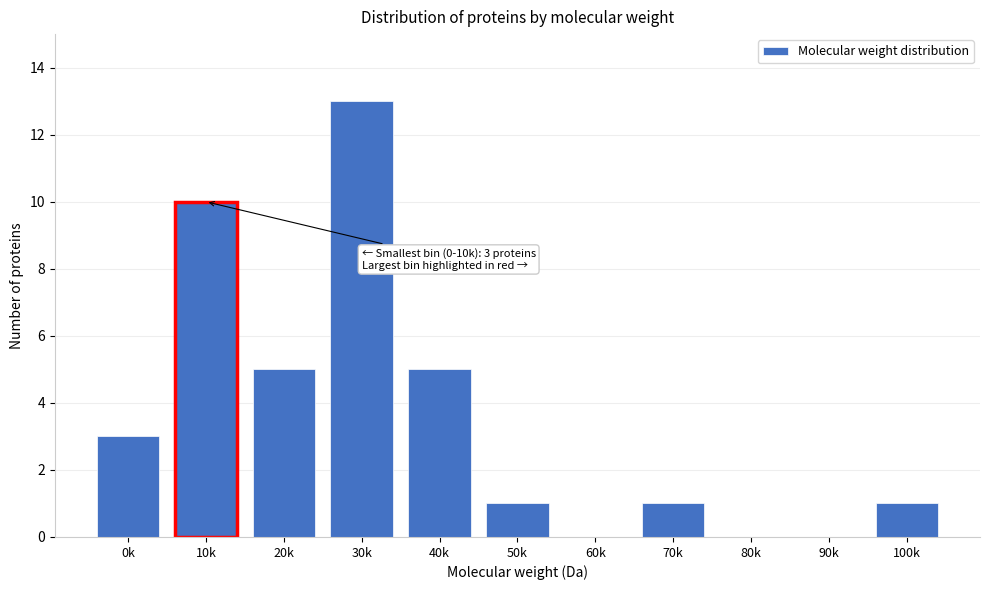

Reading left to right, extract all data points from this chart.

0k=3	10k=10	20k=5	30k=13	40k=5	50k=1	60k=0	70k=1	80k=0	90k=0	100k=1